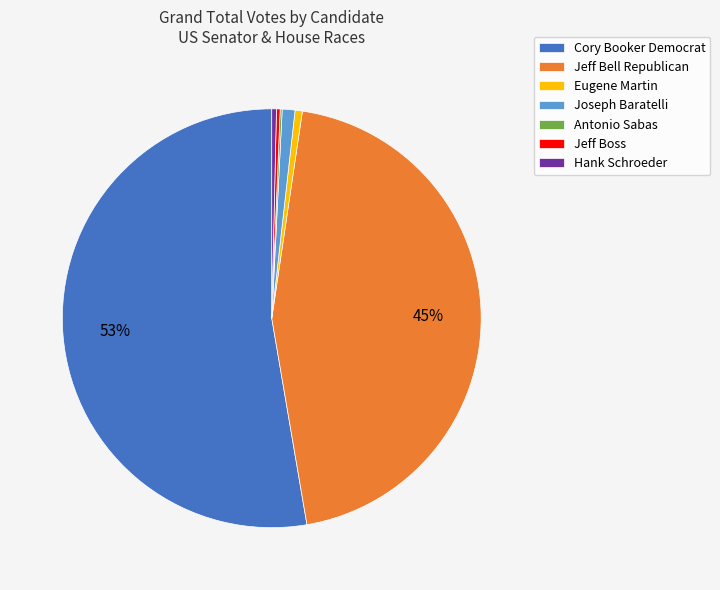

Which slice is the largest?

Cory Booker Democrat